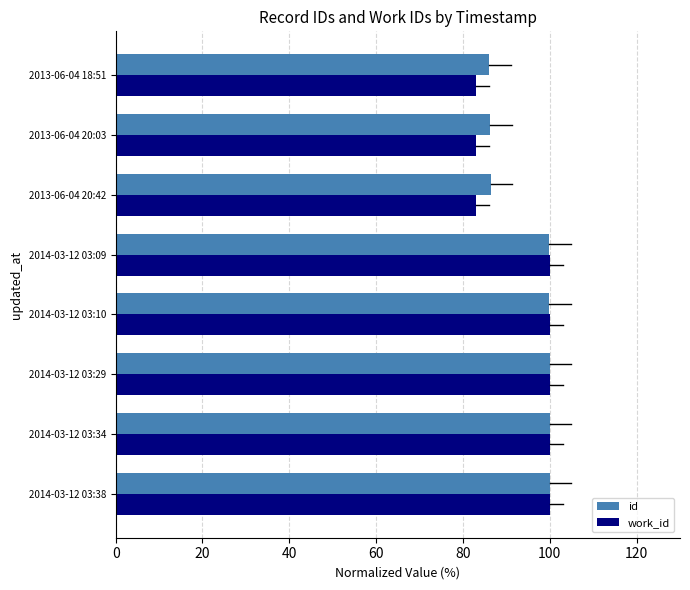

List the series in order of their overall mean, lowest first.

work_id, id